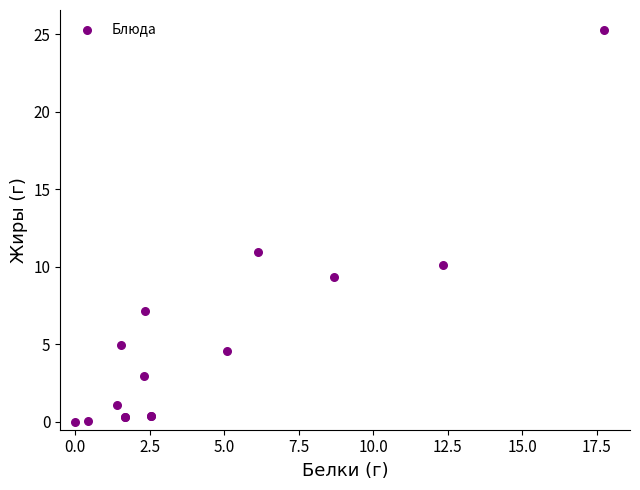

What Y value in the scatter plot is closest to 12?

11.0